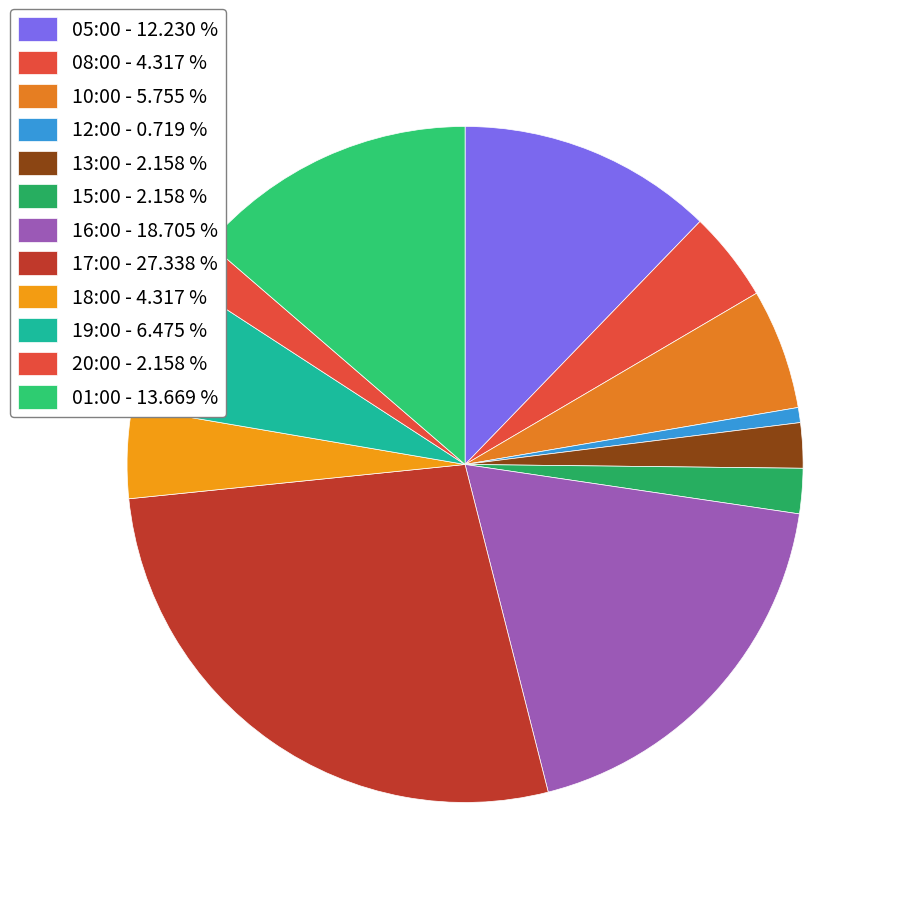

To the nearest percent, what portion does 16:00 represent?

19%